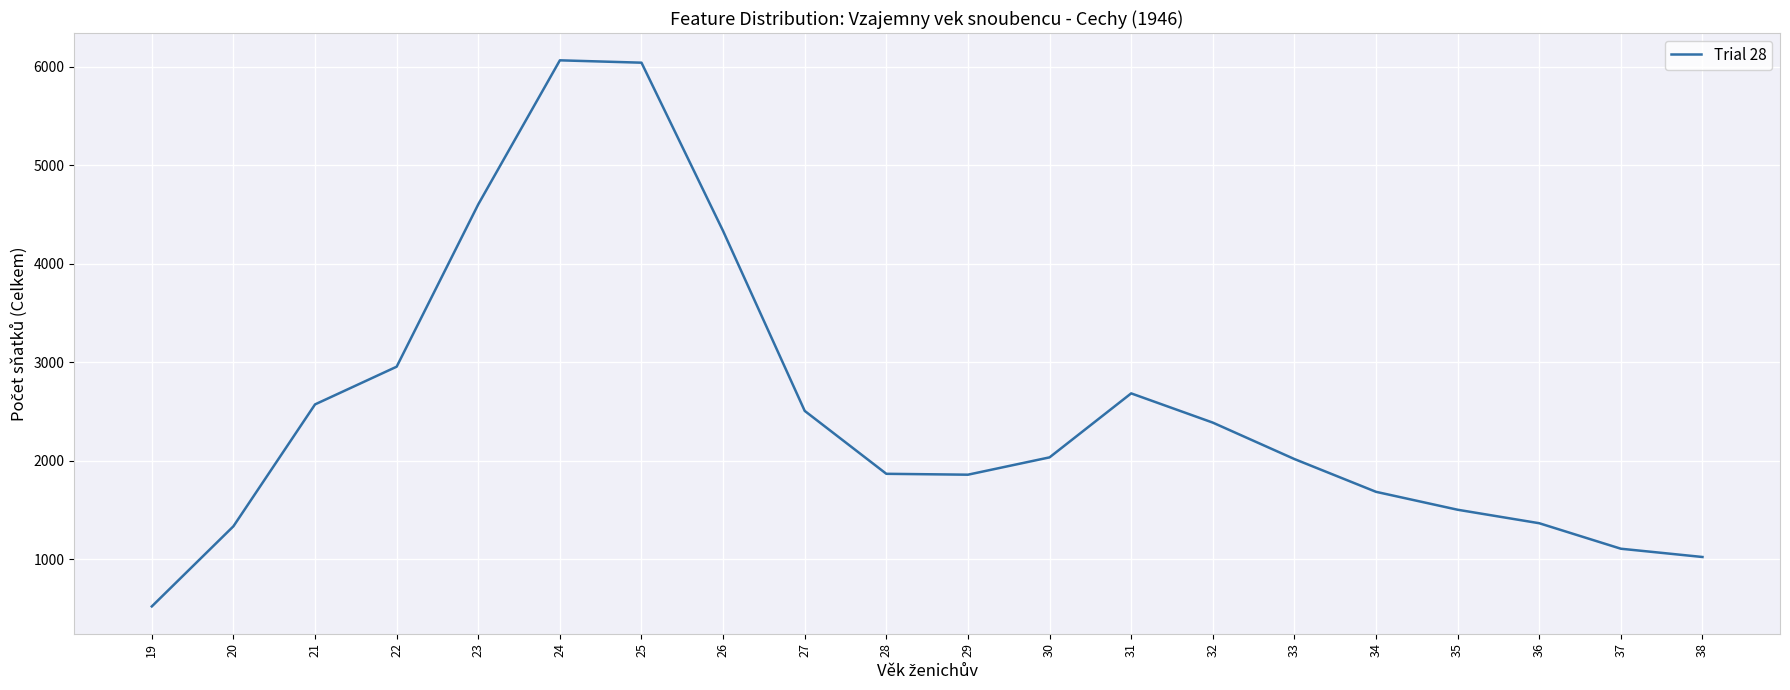

What is the sum of the values at 24 and 38?

7087